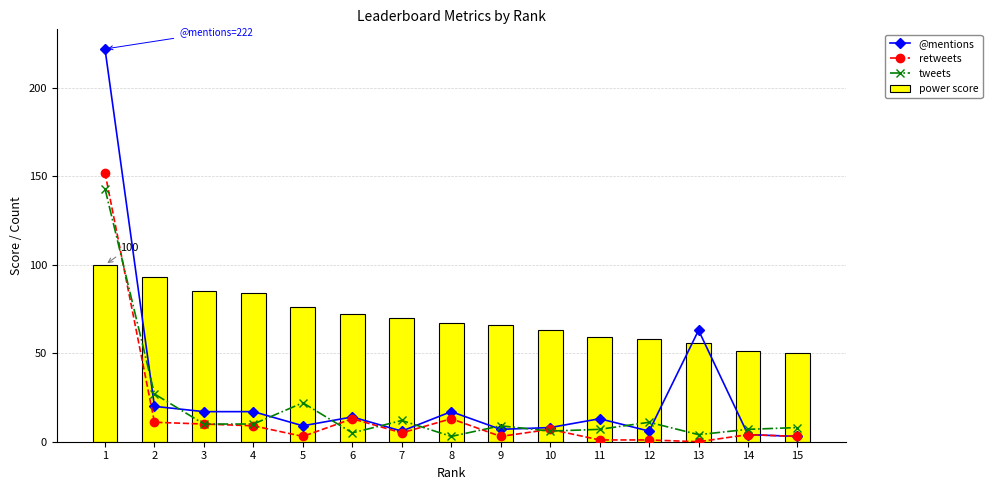

Which series has the largest total across all categories?

power score